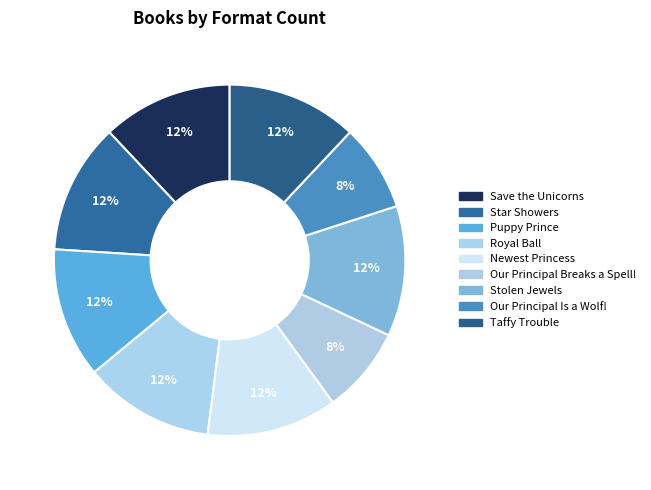

Is there any slice that represents more than half of the pie?

No